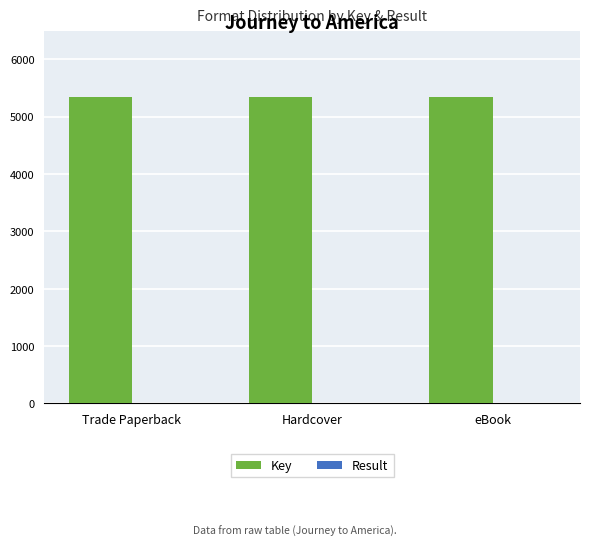

True or false: Key has a value of 1342 at Trade Paperback.

False